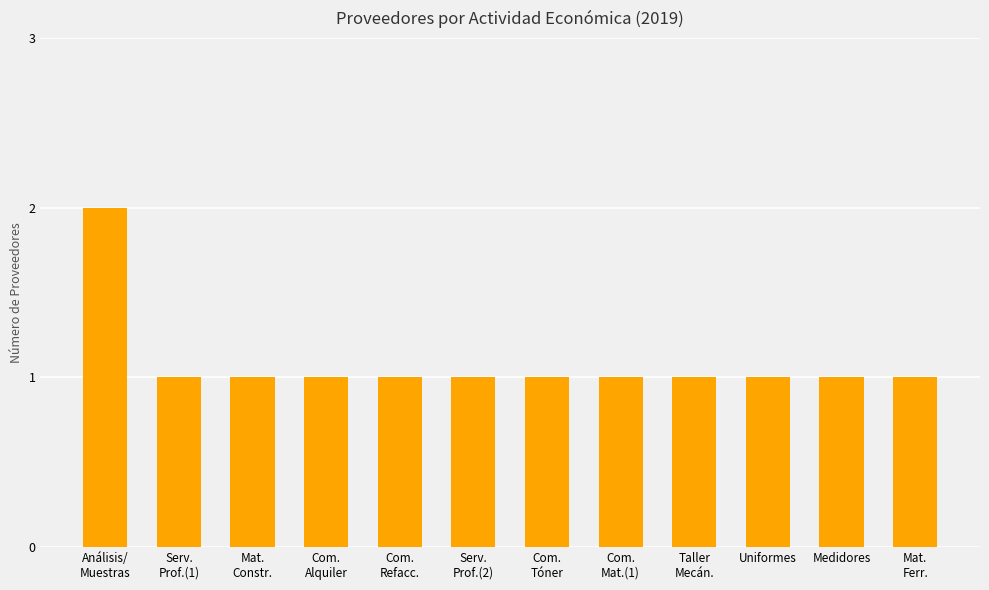

The value at Uniformes is 1. True or false?

True